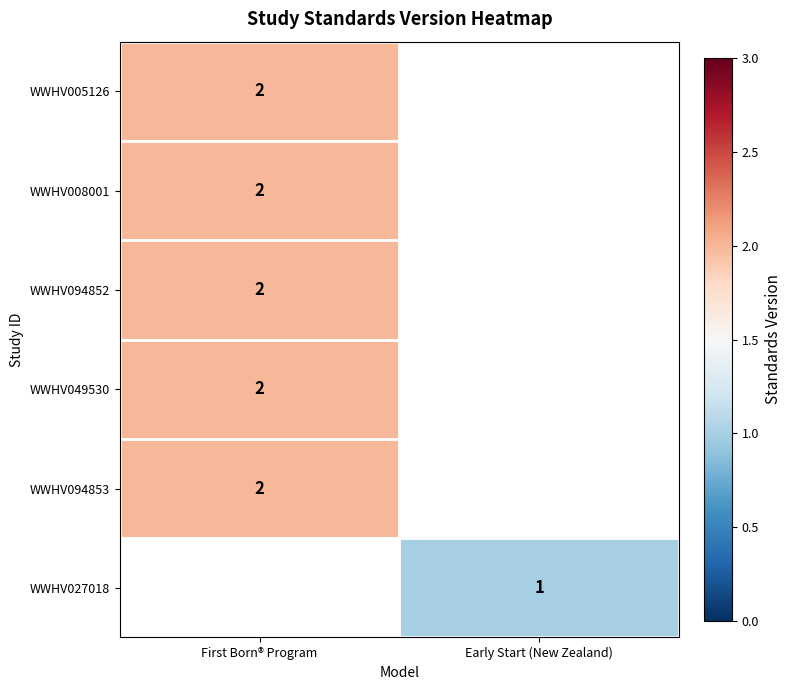

How many distinct data groups are displayed?

6